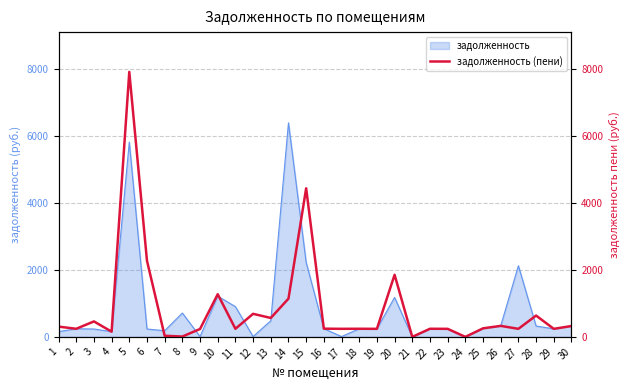

Reading left to right, transcribe all the data shown in this chart.

306.9	241.9	462.0	156.2	7922.9	2276.4	33.0	10.4	235.7	1275.0	241.9	688.9	565.3	1142.9	4441.4	245.2	240.8	242.5	240.2	1856.1	0.0	242.5	240.2	0.0	255.3	328.5	240.2	636.9	240.2	324.4